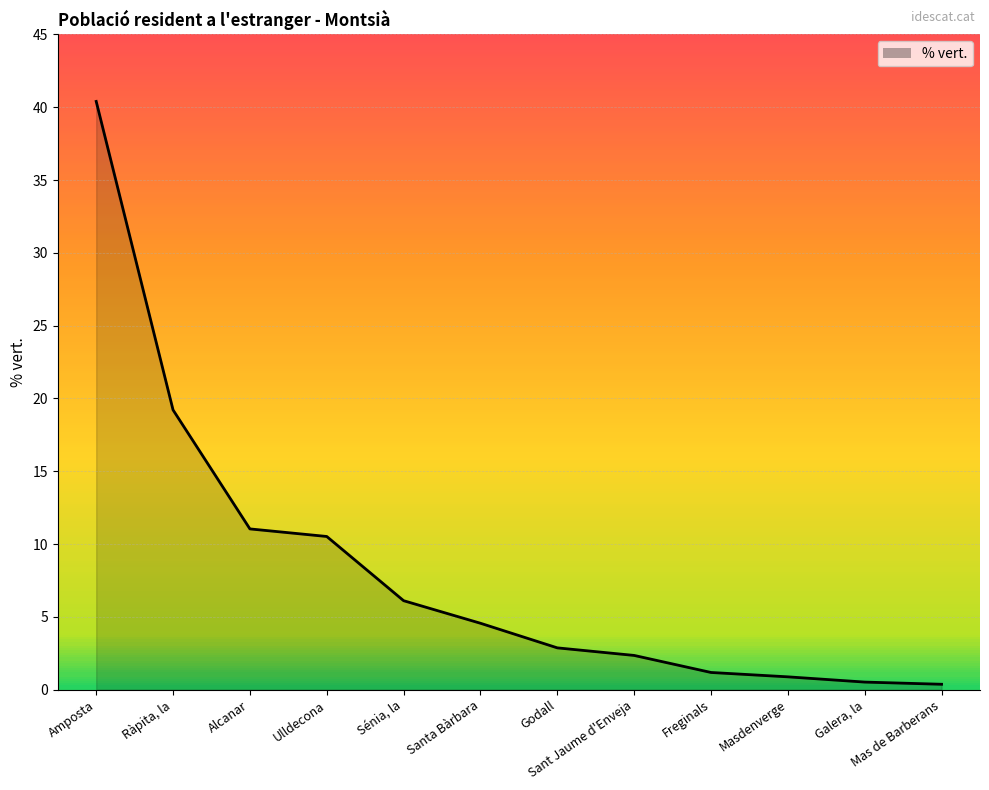

What position from the right is Sénia, la?

8